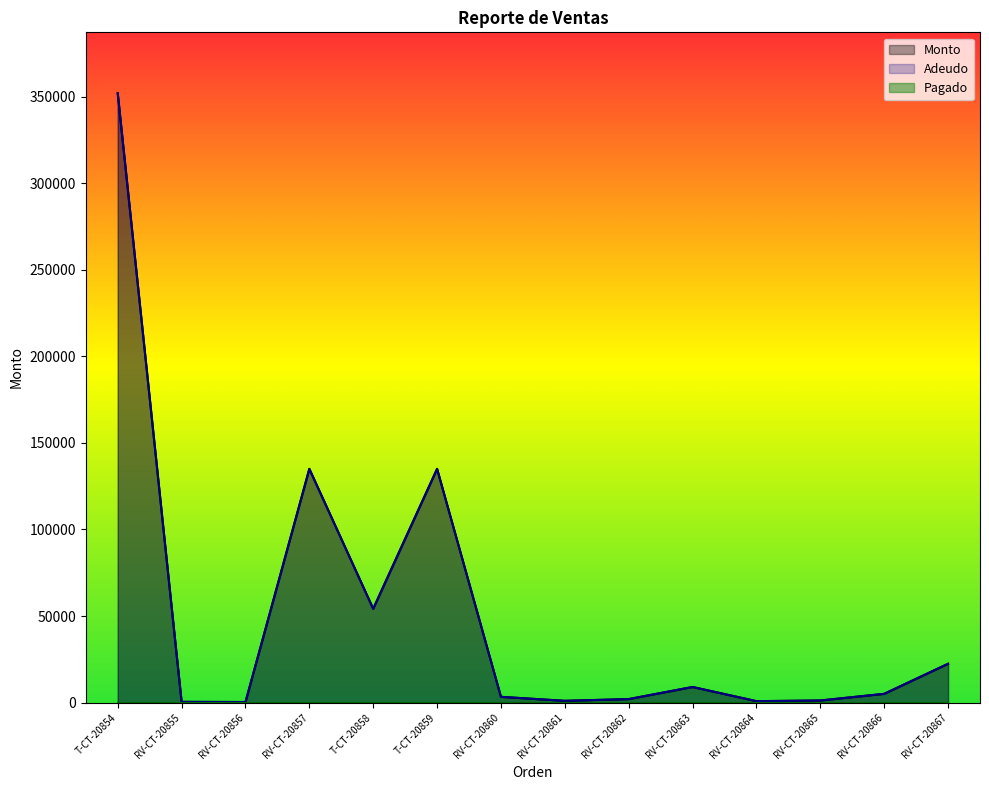

The value of Adeudo at RV-CT-20865 is 512. True or false?

False